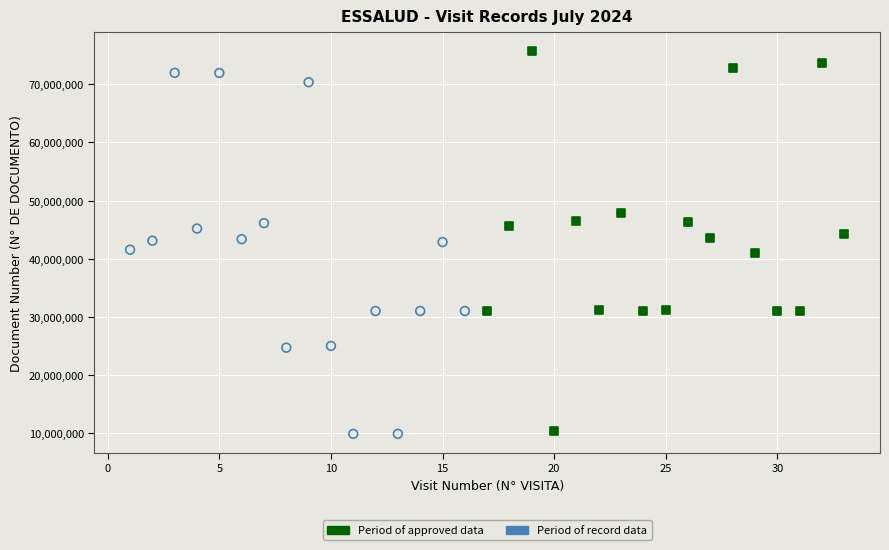

Which series has the widest spread of Y values?

Period of approved data